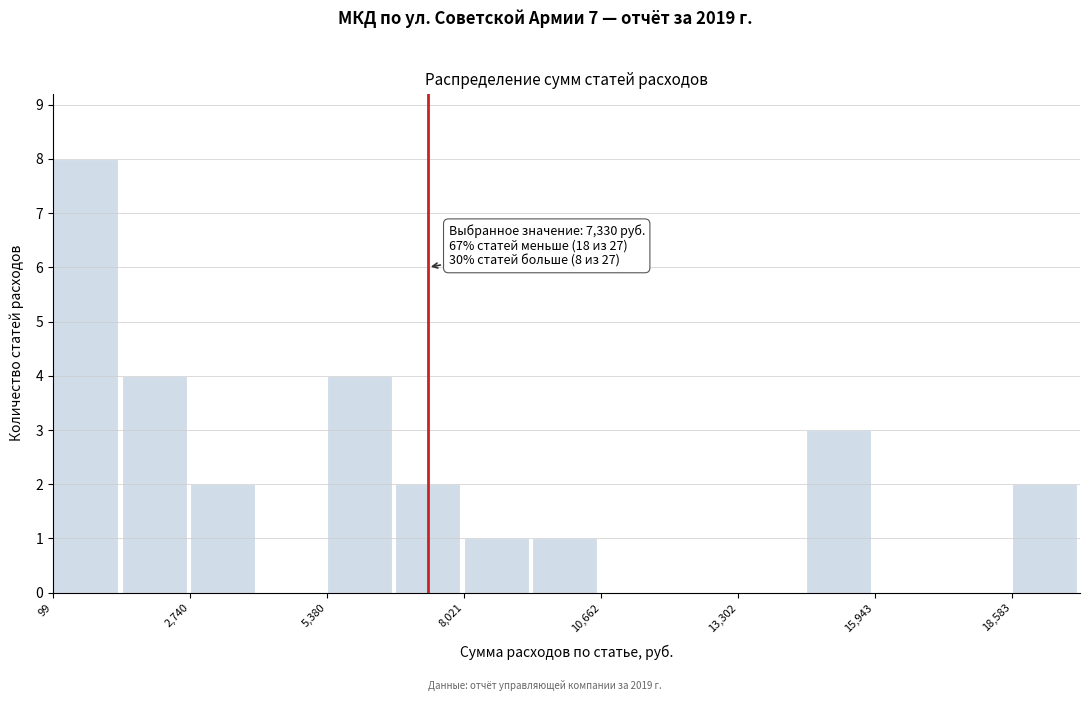

Around what value on the x-axis is the tallest bar? Give the approximate position of its centre, as read against the axis.

500